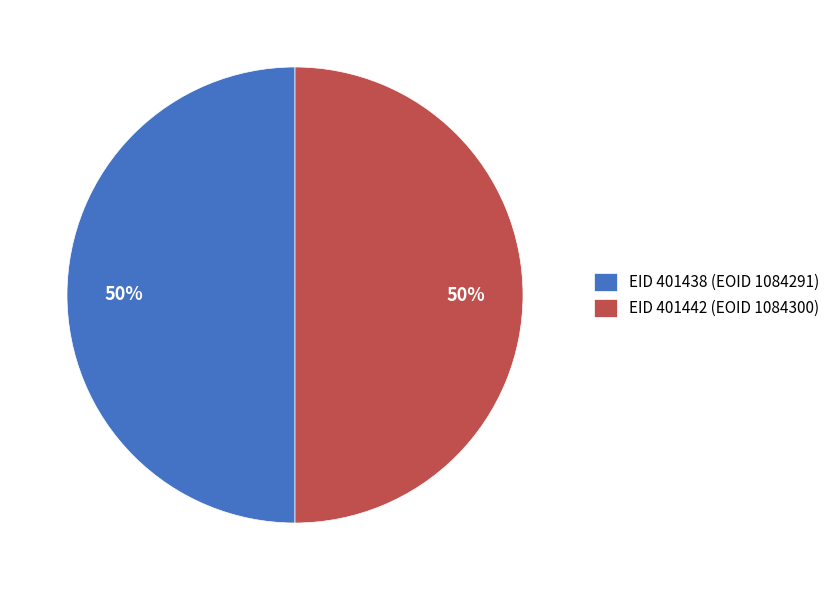

To the nearest percent, what percentage of the pie is EID 401438 (EOID 1084291)?

50%